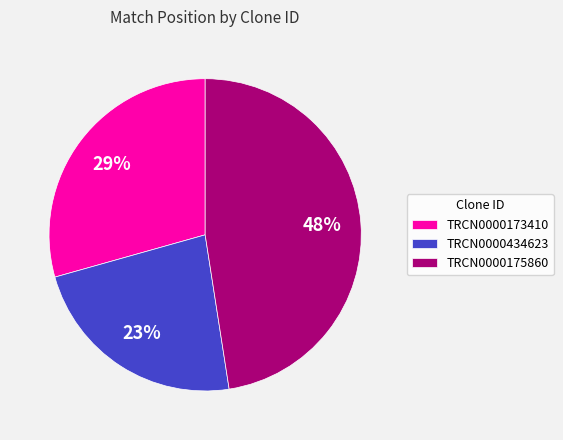

How many segments does this pie chart have?

3